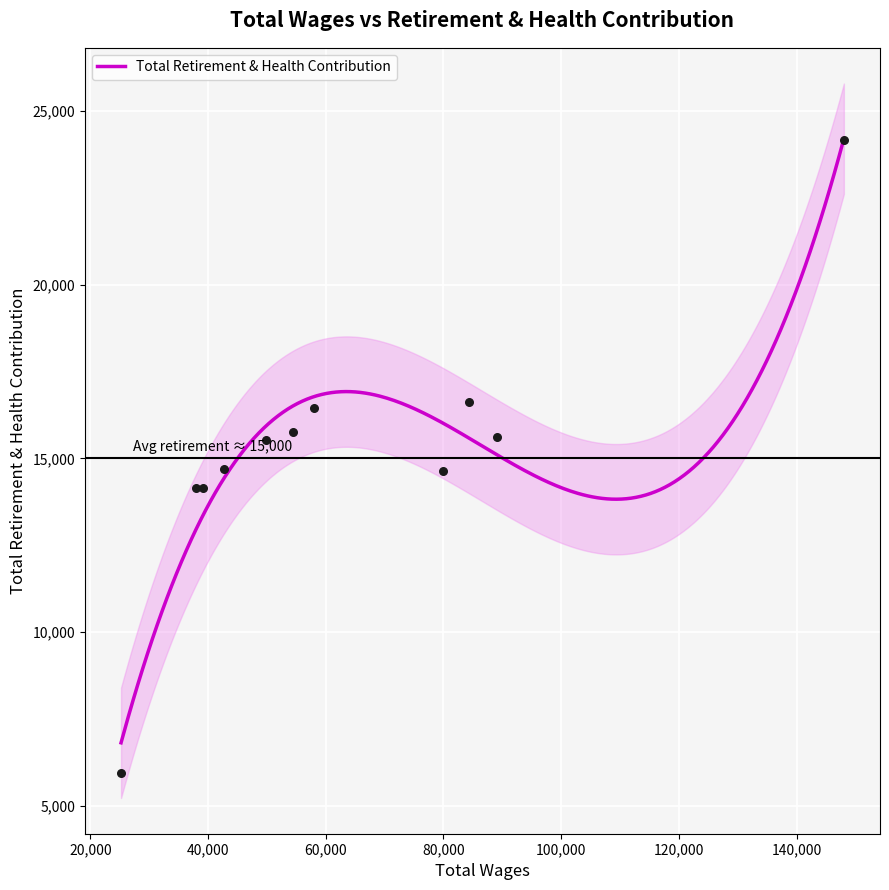

What is the change in value from 4 to 9?

-2289